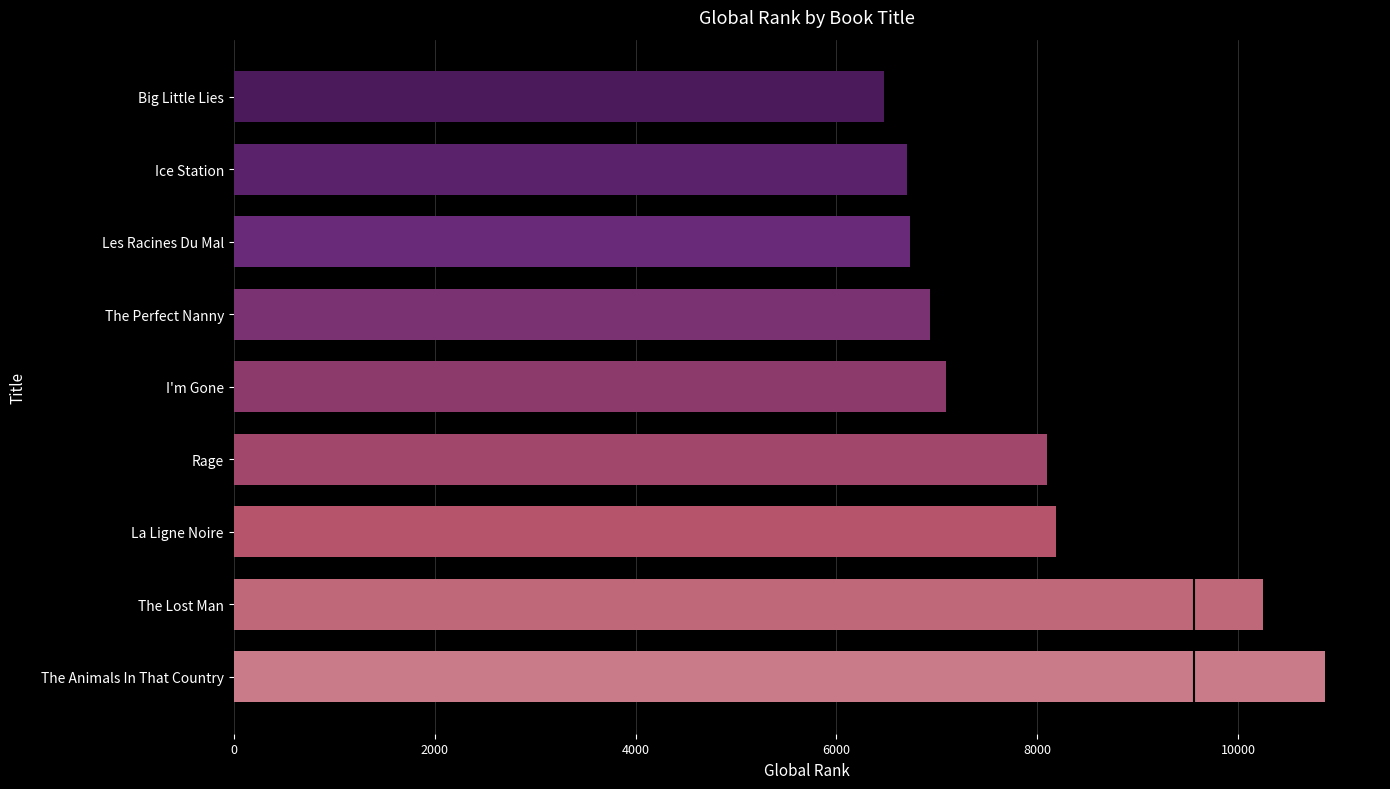

What is the difference between the maximum and minimum values?

4389